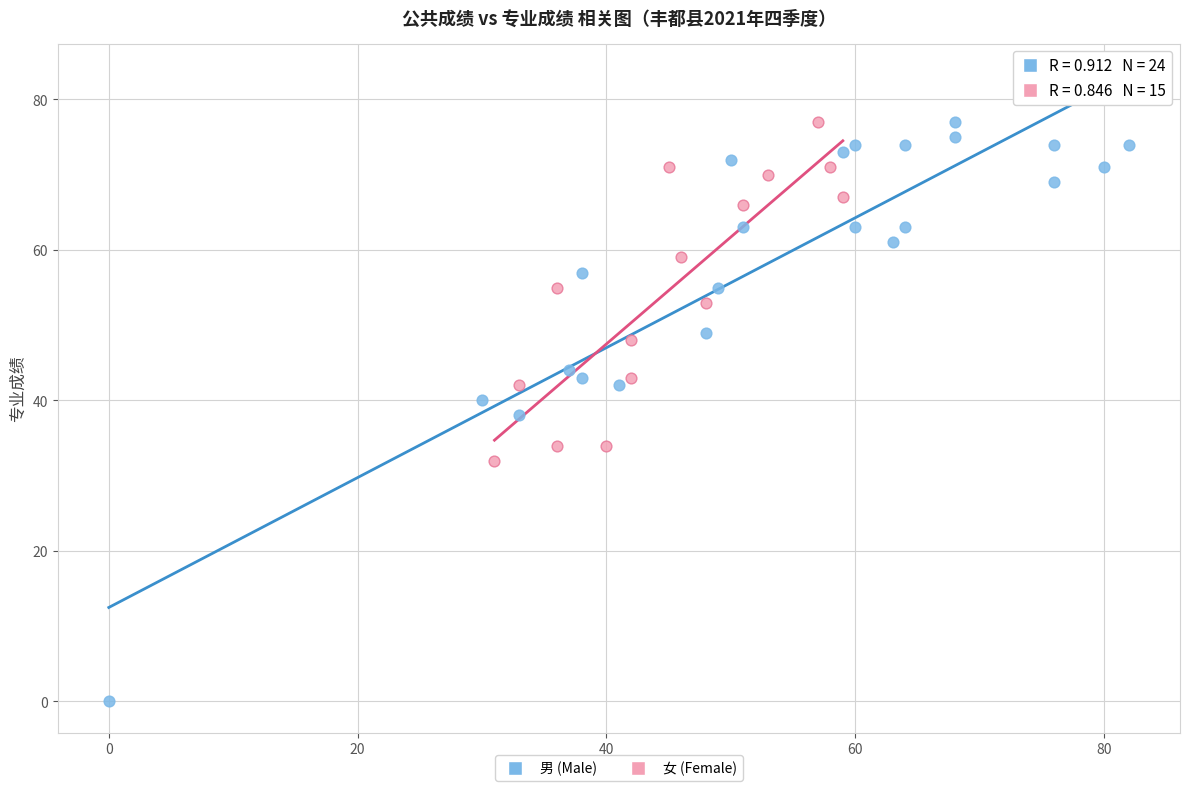

Which series reaches the maximum Y coordinate?

男 (Male)